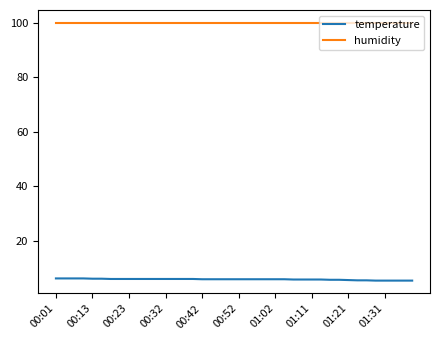

Rank the series by their average value, from lowest to highest.

temperature, humidity